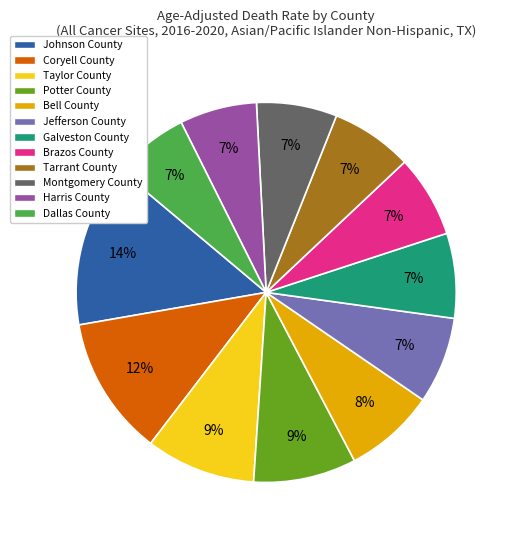

Is the sum of Dallas County and Brazos County greater than half?

No